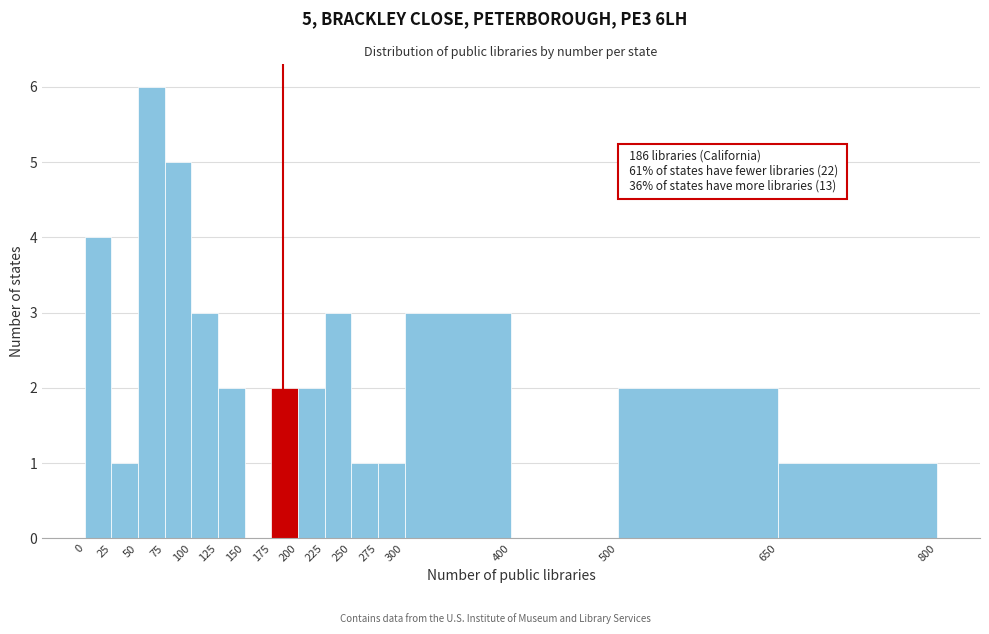

Over which range of the x-axis is the bar tallest?

50 to 75